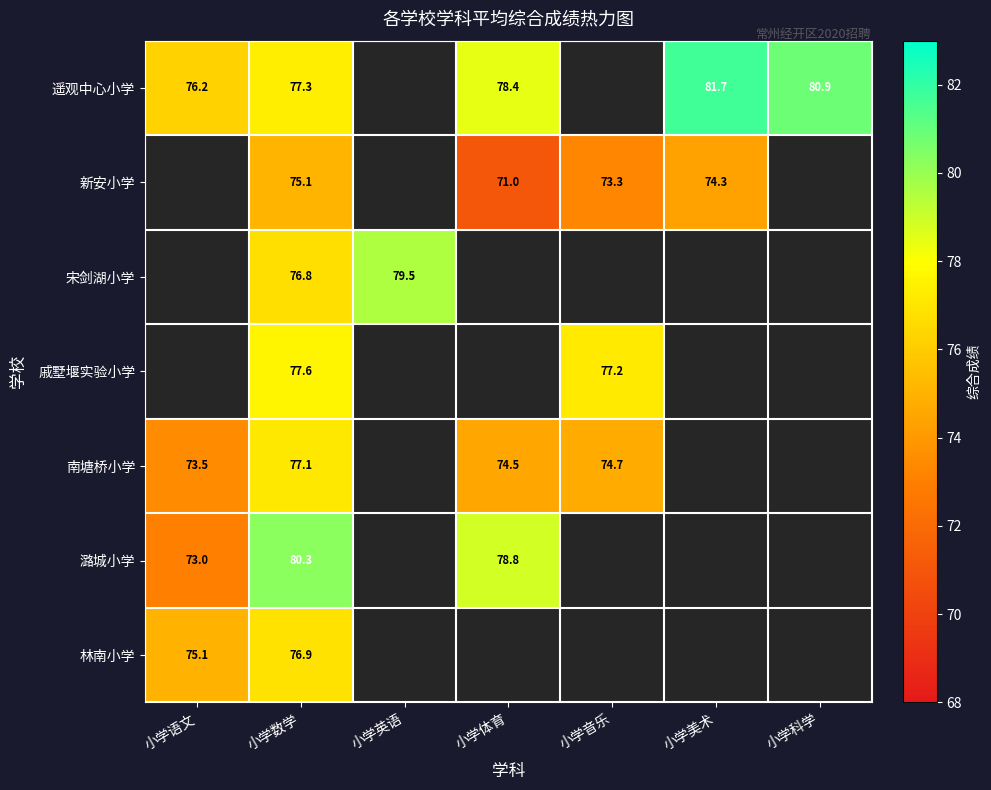

Which category has the lowest value across all series?

小学体育